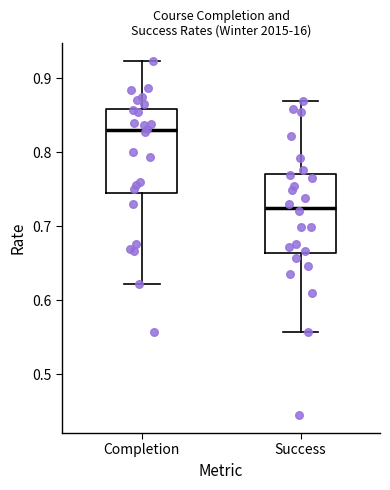

Reading left to right, read every box against the y-axis: the position of its median line, the range the box covers, and the ends of its whiskers. The values are not printed on the chart, so give them approximately, as read against the axis.

Completion: median 0.83, box 0.74 to 0.86, whiskers 0.62 to 0.92
Success: median 0.73, box 0.66 to 0.77, whiskers 0.56 to 0.87